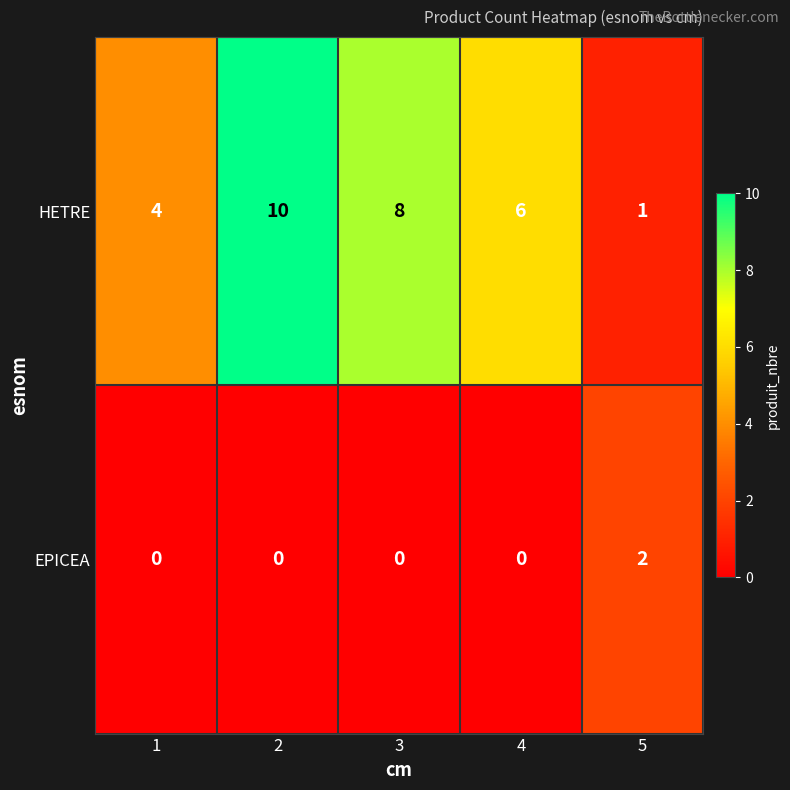

Rank the series by their average value, from highest to lowest.

HETRE, EPICEA